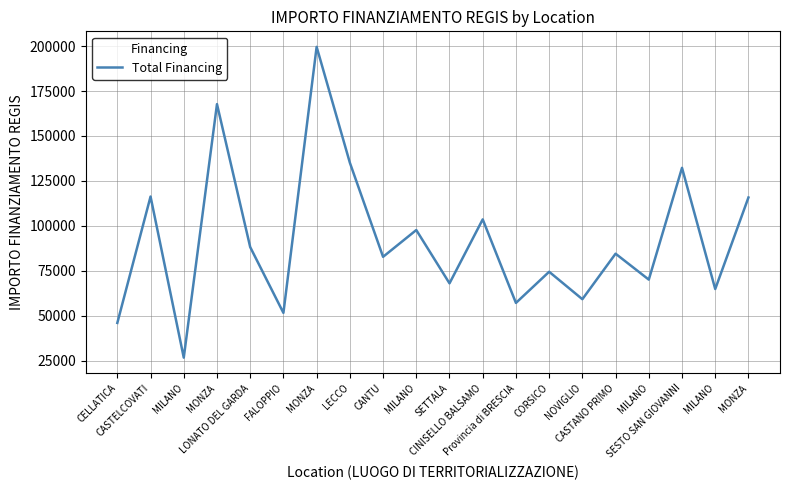

Rank the categories by value from lowest to highest.

MILANO, CELLATICA, FALOPPIO, Provincia di BRESCIA, NOVIGLIO, MILANO, SETTALA, MILANO, CORSICO, CANTU, CASTANO PRIMO, LONATO DEL GARDA, MILANO, CINISELLO BALSAMO, MONZA, CASTELCOVATI, SESTO SAN GIOVANNI, LECCO, MONZA, MONZA